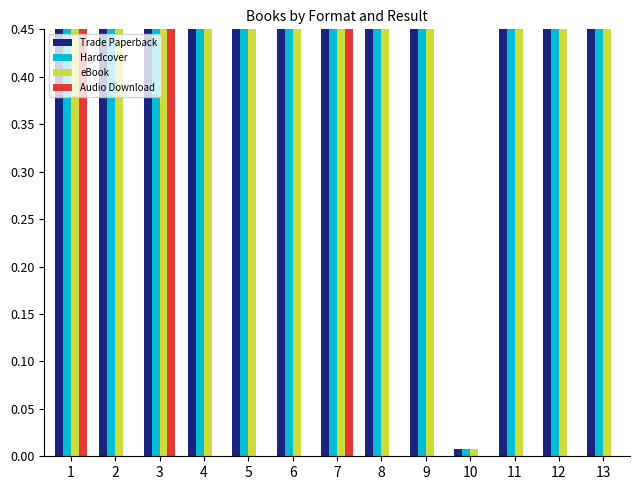

What is the difference between the Hardcover values at 9 and 11?

0.1